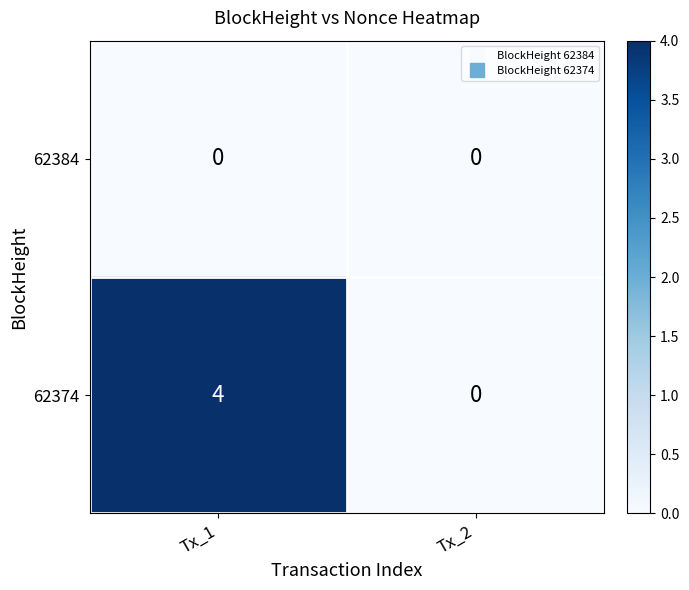

The value of 62374 at Tx_2 is 0. True or false?

True